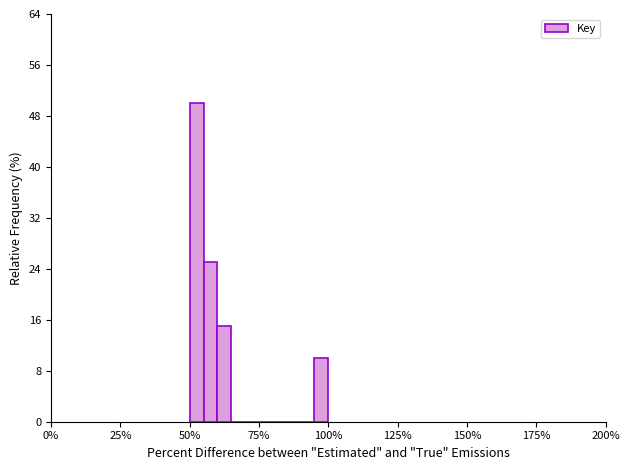

Read against the x-axis, roughly where is the centre of the tallest bar?

55